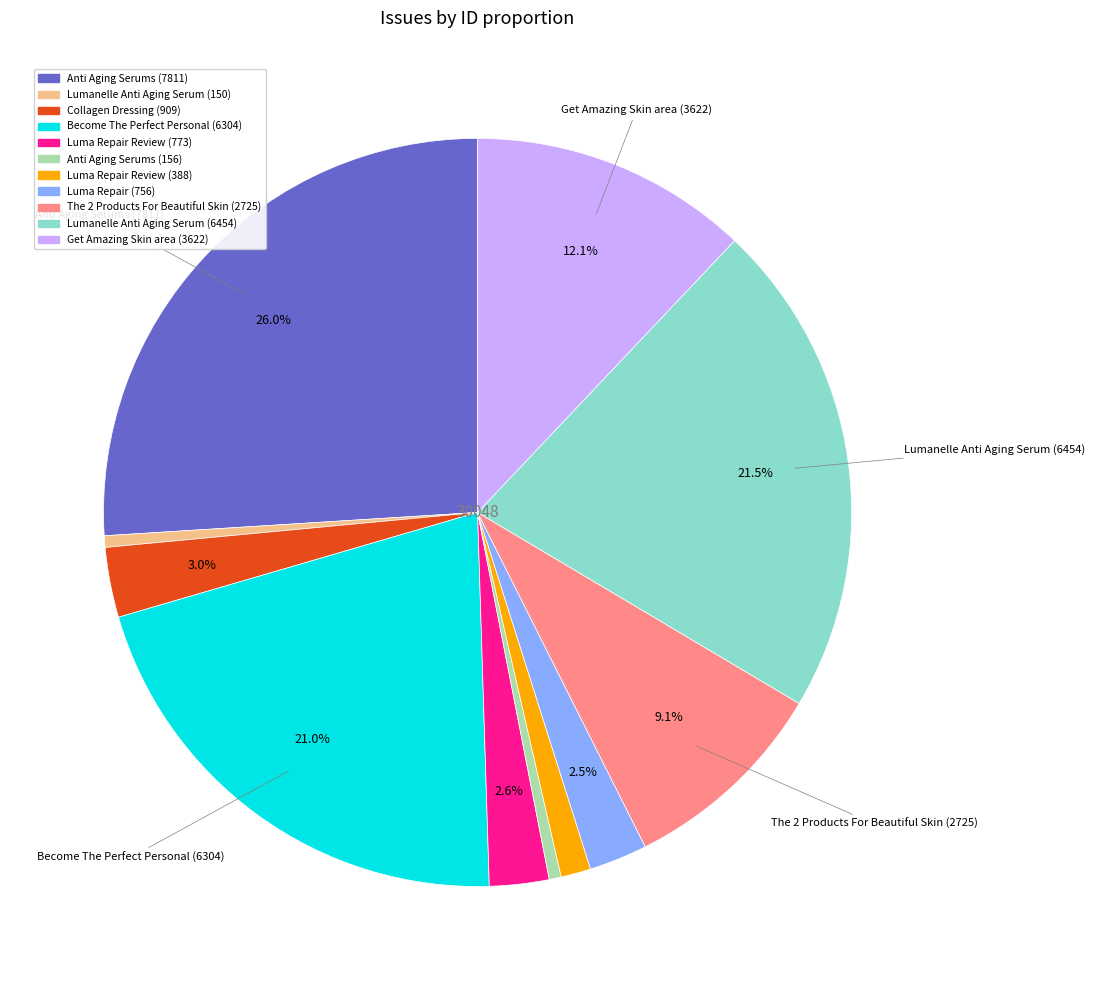

How many segments does this pie chart have?

11